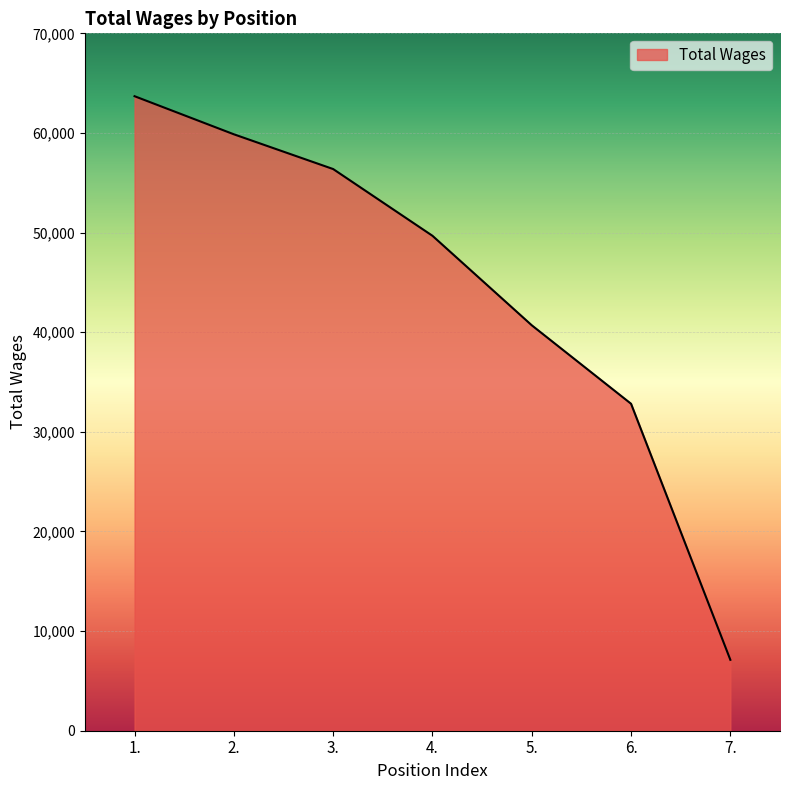

Where does the data first go above 49680?

1.